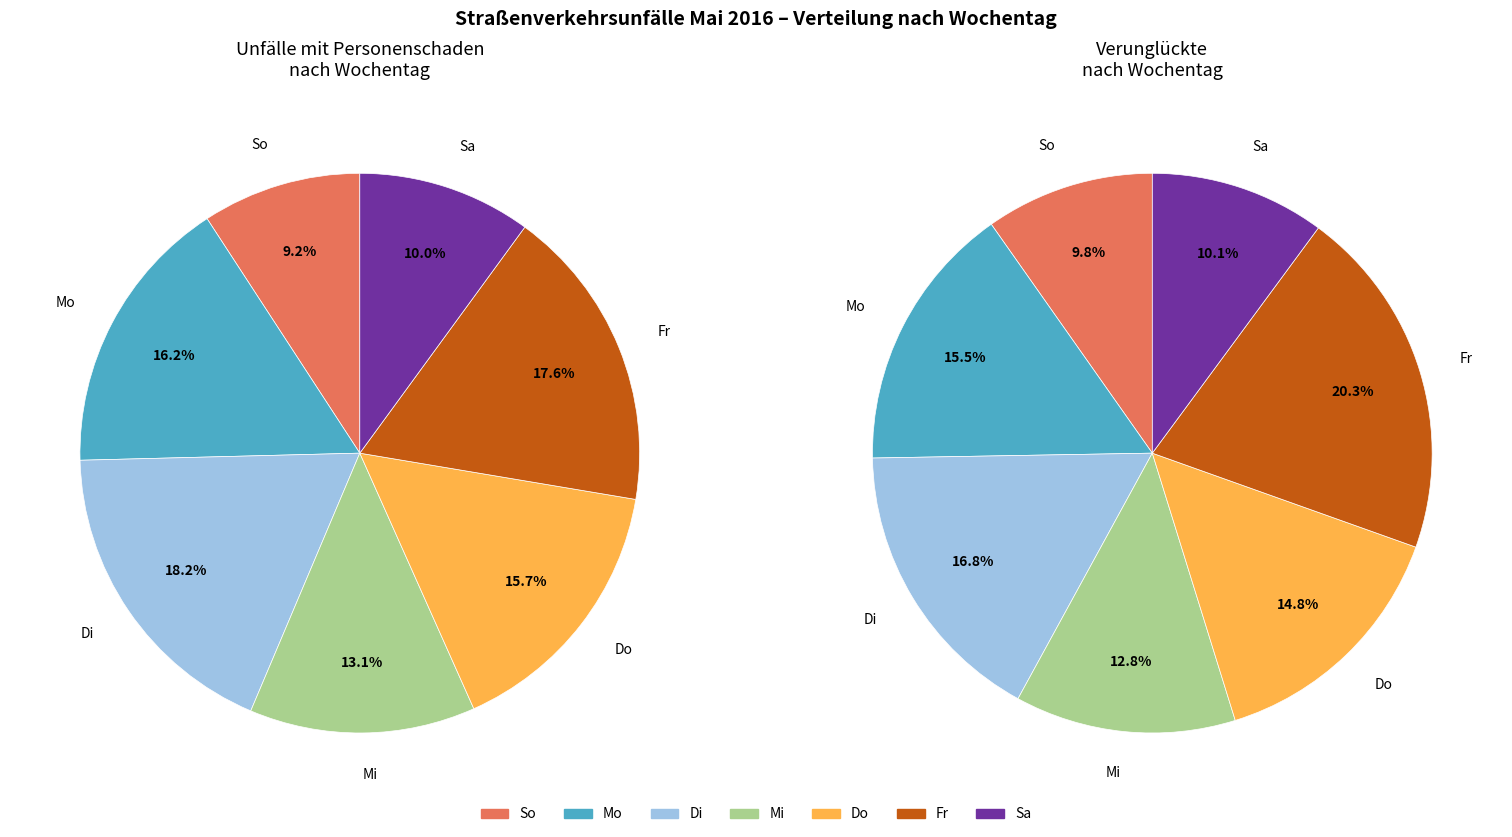

Does 18 represent more than half of the total?

No